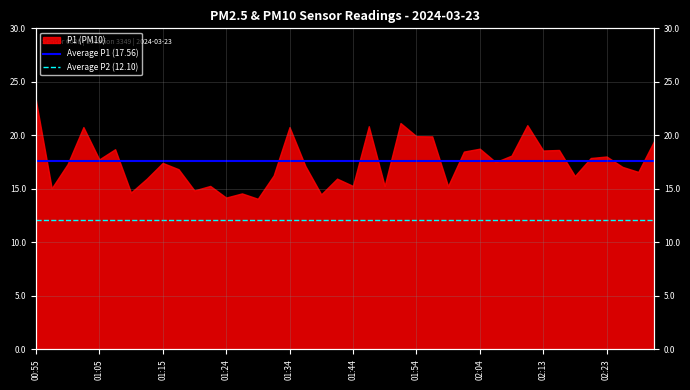

True or false: Average P2 (12.10) and Average P1 (17.56) cross at least once.

False